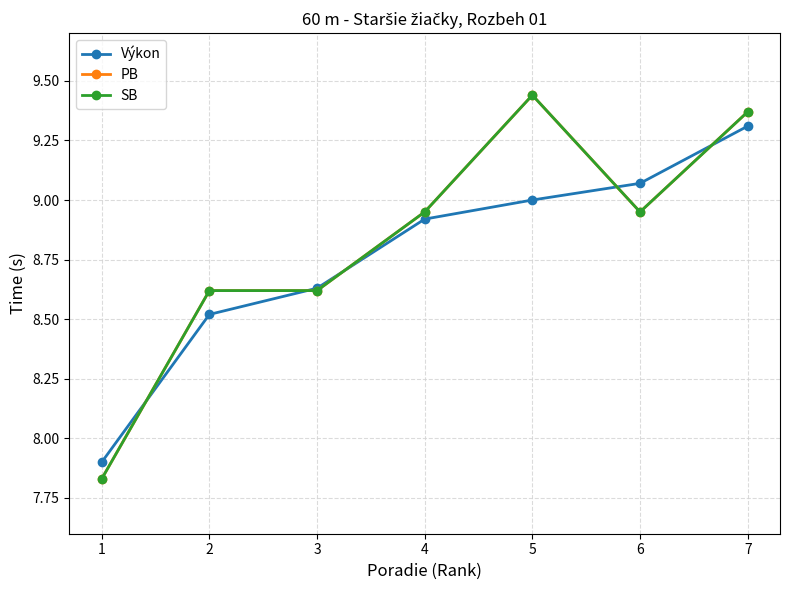

Which series has the largest range (max minus min)?

PB